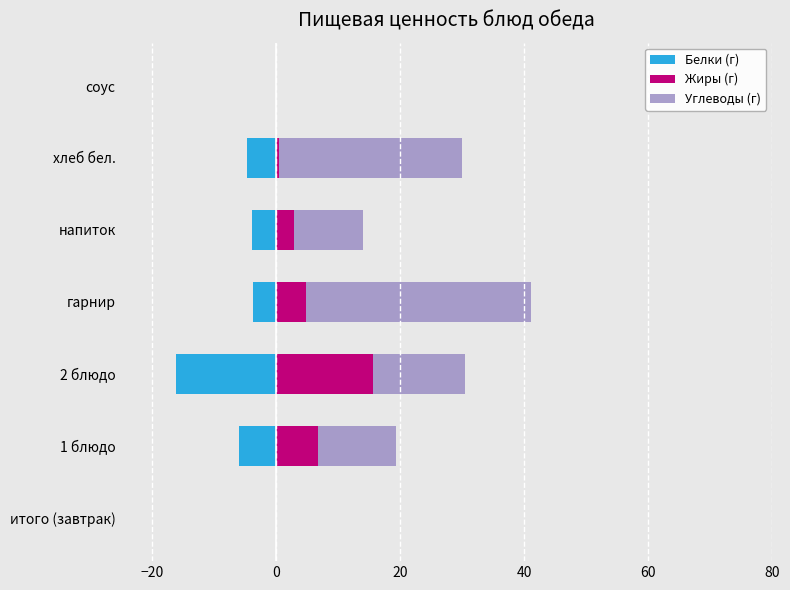

How many groups of bars are there?

7